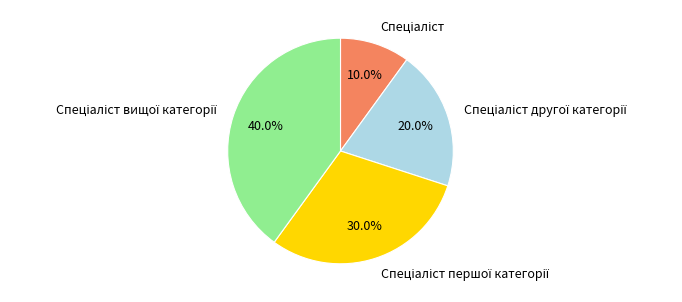

Does any single category account for the majority?

No